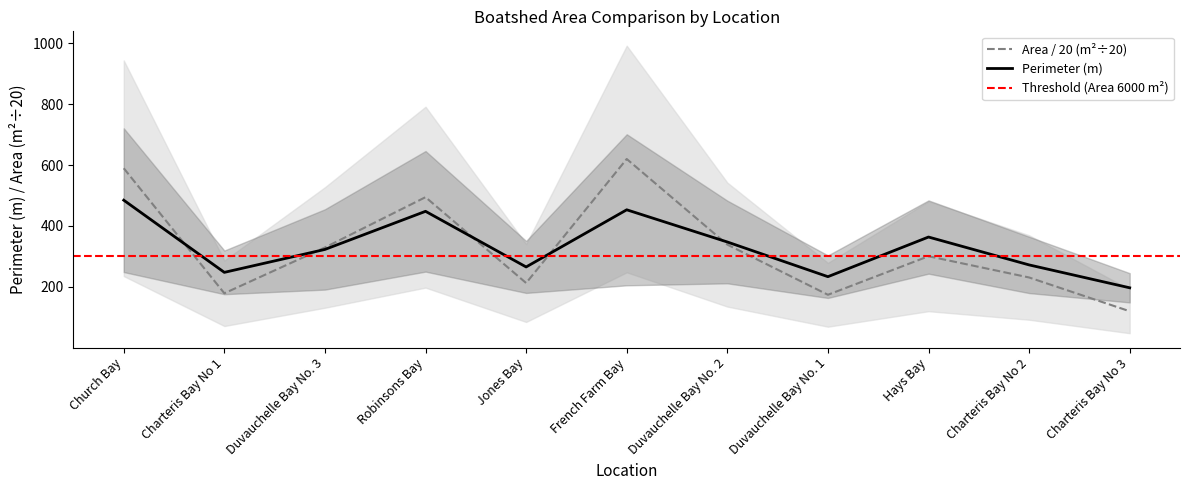

Reading left to right, extract all data points from this chart.

PERIMETER_M: Church Bay=484.6	Charteris Bay No 1=247.8	Duvauchelle Bay No. 3=323.0	Robinsons Bay=448.1	Jones Bay=265.6	French Farm Bay=453.1	Duvauchelle Bay No. 2=347.5	Duvauchelle Bay No. 1=233.7	Hays Bay=363.7	Charteris Bay No 2=272.3	Charteris Bay No 3=197.2
AREA_M2: Church Bay=589.3	Charteris Bay No 1=179.1	Duvauchelle Bay No. 3=329.4	Robinsons Bay=494.5	Jones Bay=212.9	French Farm Bay=619.7	Duvauchelle Bay No. 2=338.9	Duvauchelle Bay No. 1=174.3	Hays Bay=300.7	Charteris Bay No 2=231.0	Charteris Bay No 3=120.2